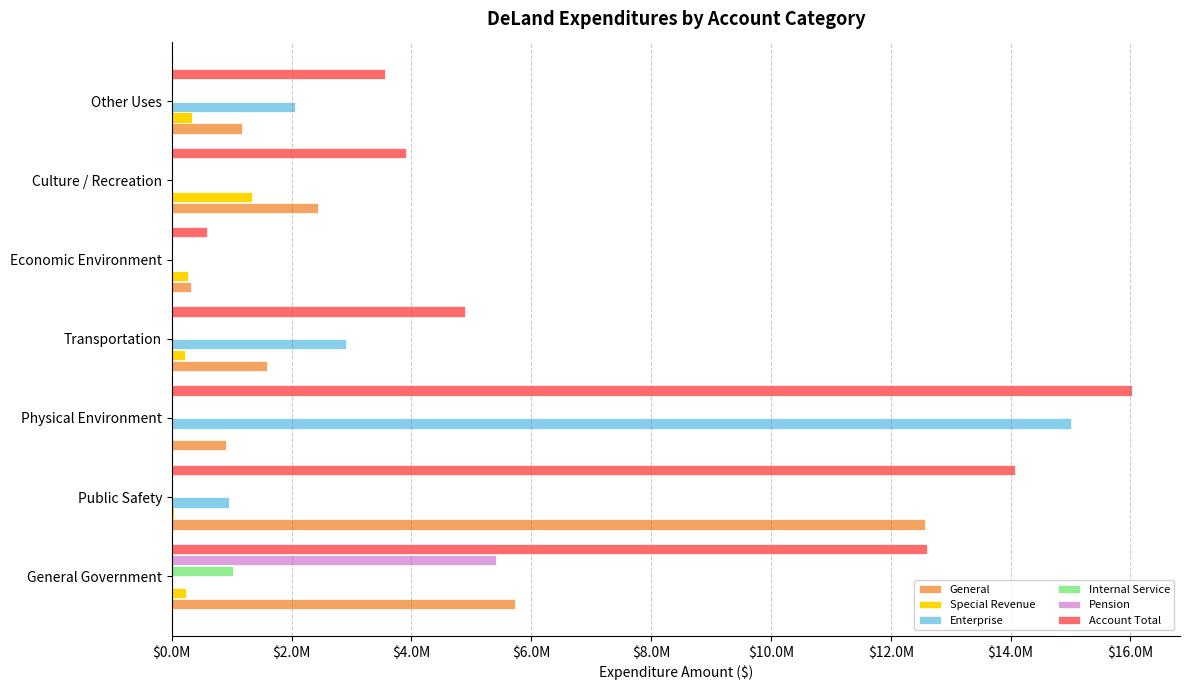

What are all the series names shown in the legend?

General, Special Revenue, Enterprise, Internal Service, Pension, Account Total